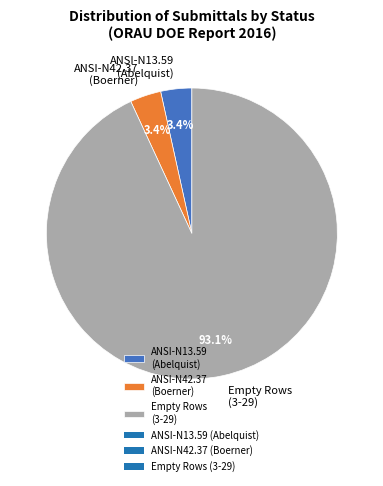

Count the number of slices in the pie.

3